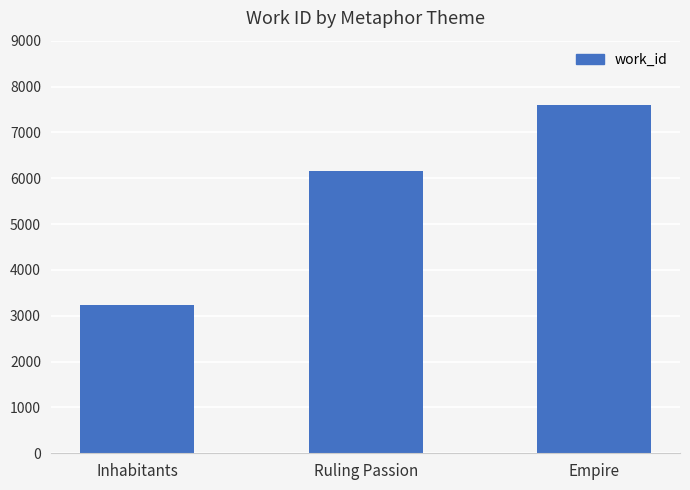

What is the difference between the maximum and minimum values?

4367